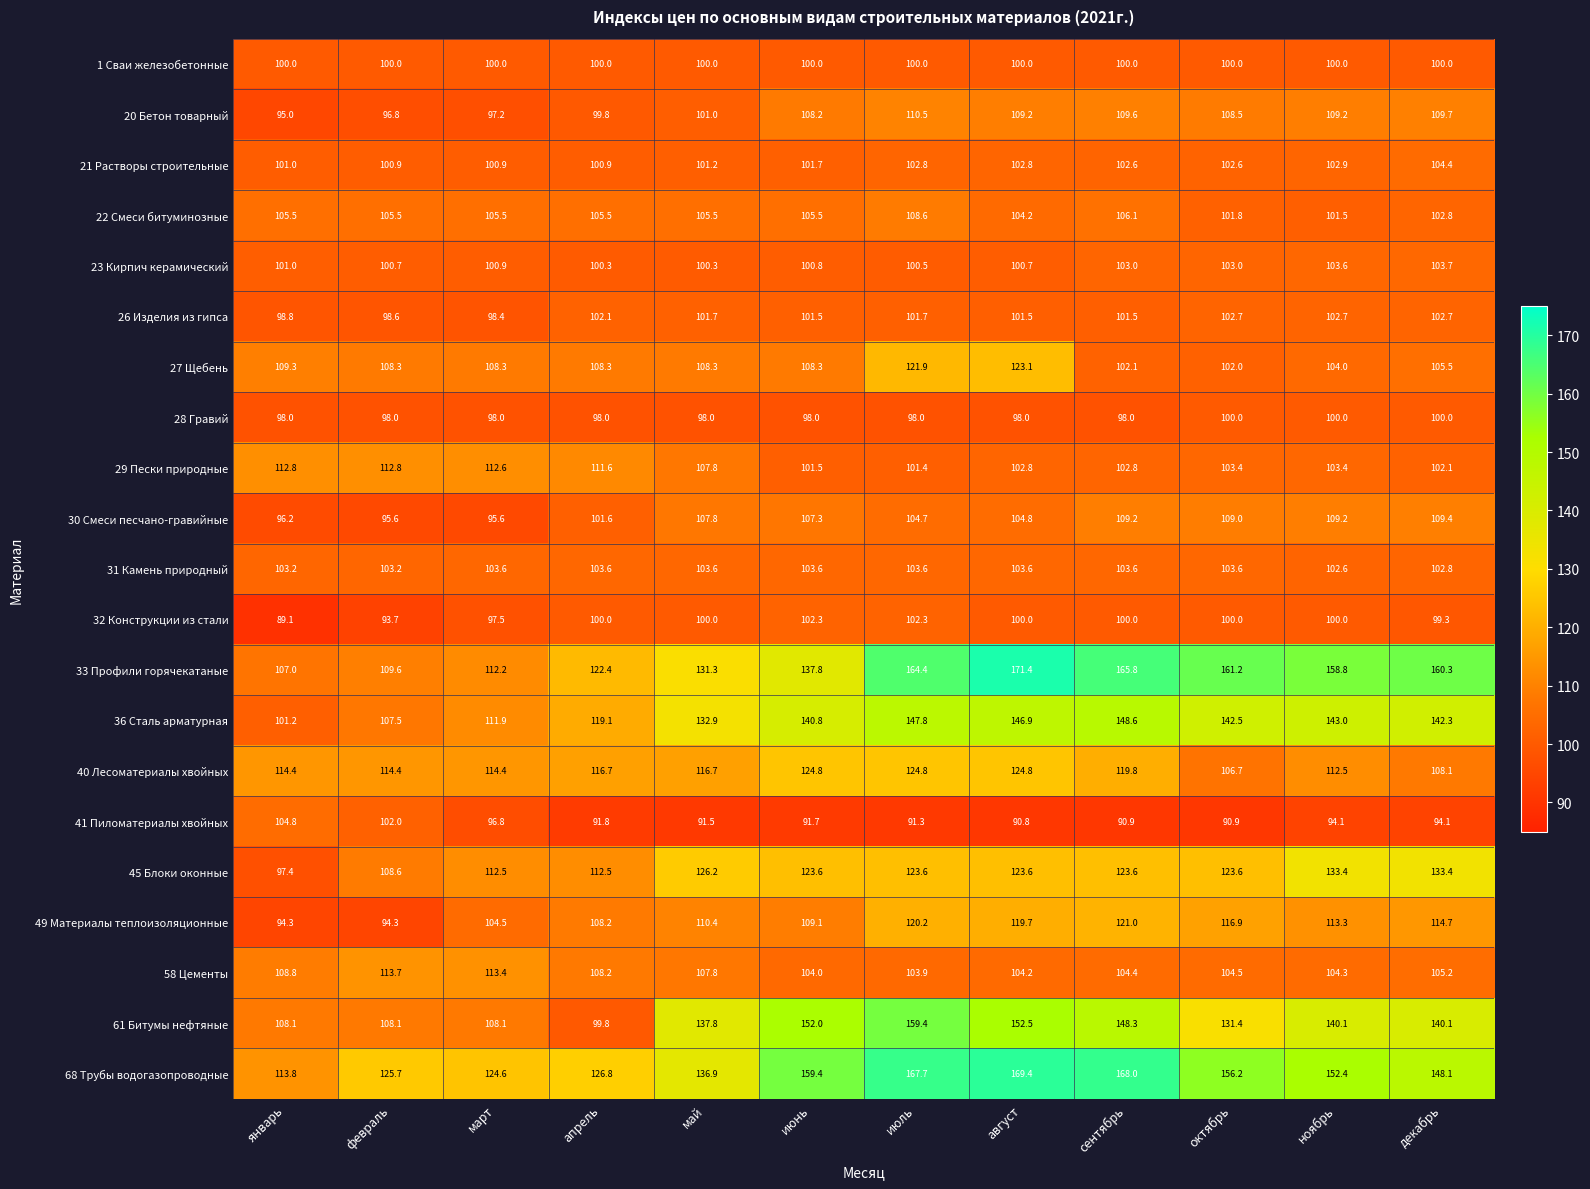

At which category does the chart reach its minimum across all series?

январь